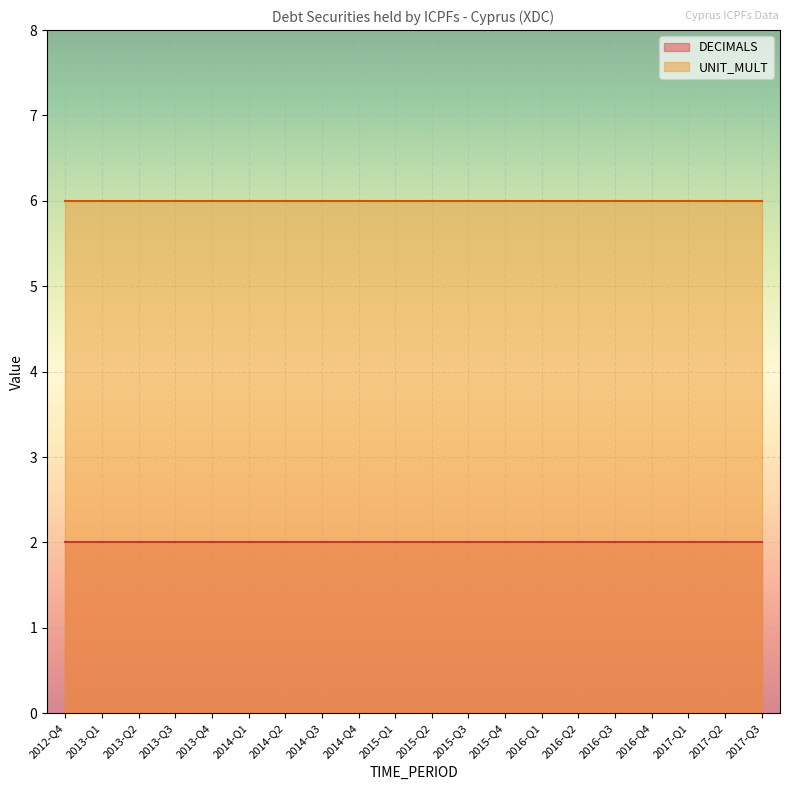

True or false: DECIMALS and UNIT_MULT cross at least once.

False